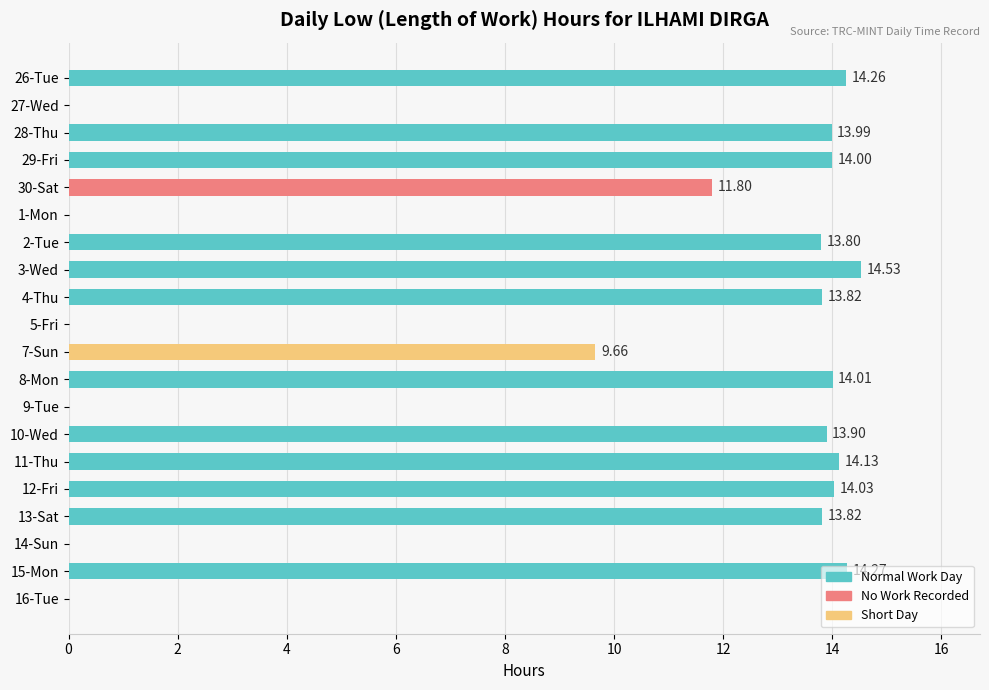

What is the sum of all values?

190.0